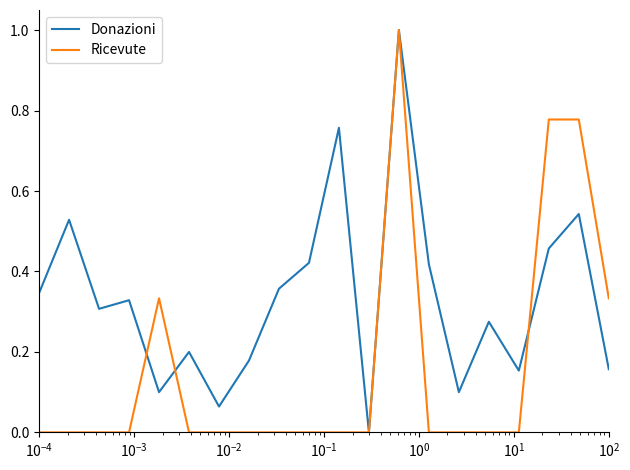

Which series has the largest total across all categories?

Donazioni